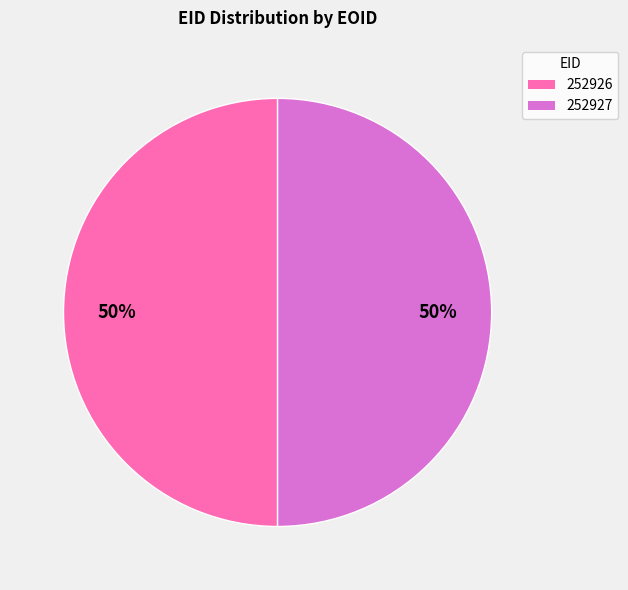

How many slices are in this pie chart?

2